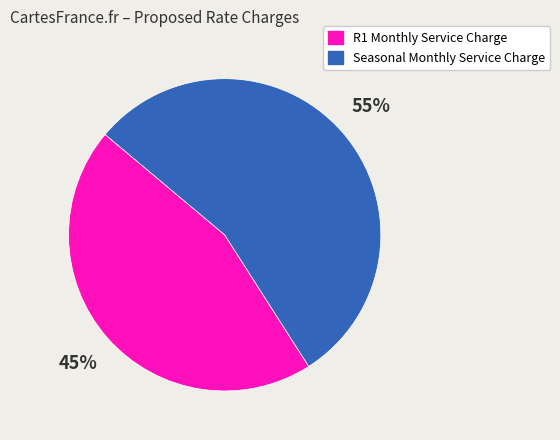

Is there any slice that represents more than half of the pie?

Yes